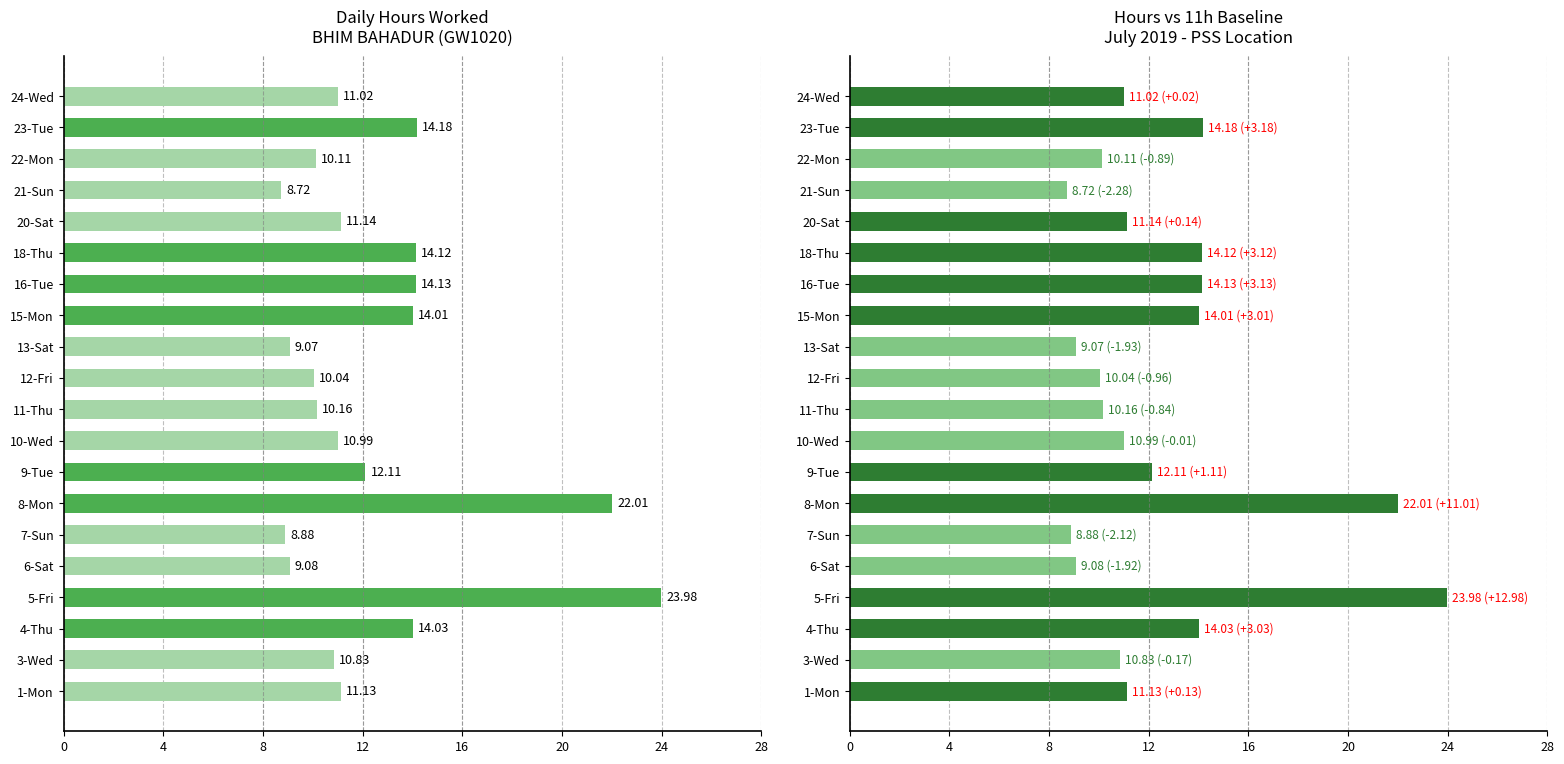

What is the difference between the maximum and minimum values?

15.3